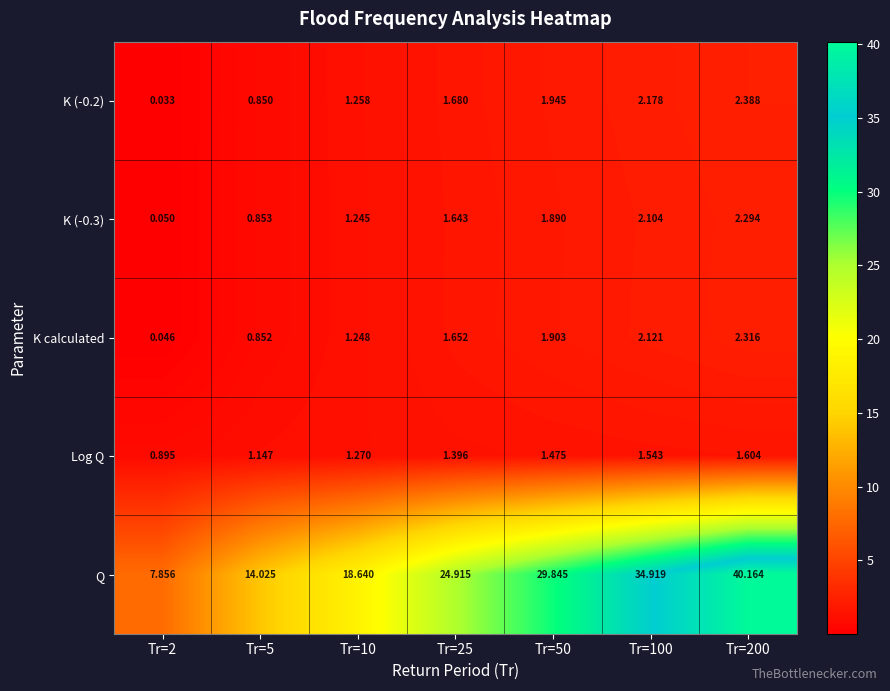

At which category is the sum across all series the highest?

Tr=200